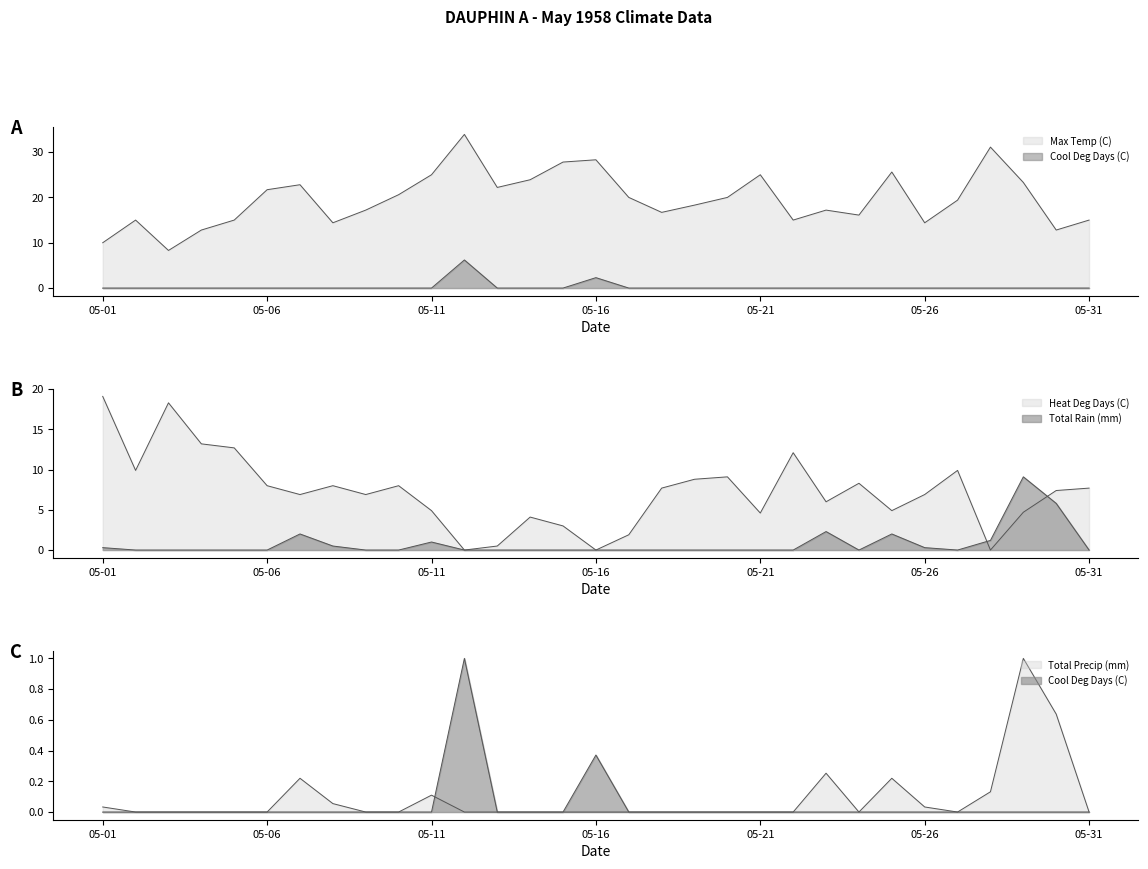

The Heat Deg Days (C) series shows 8.6 at 05-11. True or false?

False